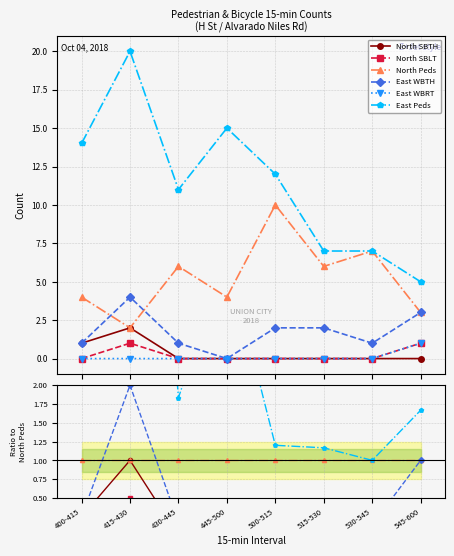

True or false: East Peds and North SBLT cross at least once.

False